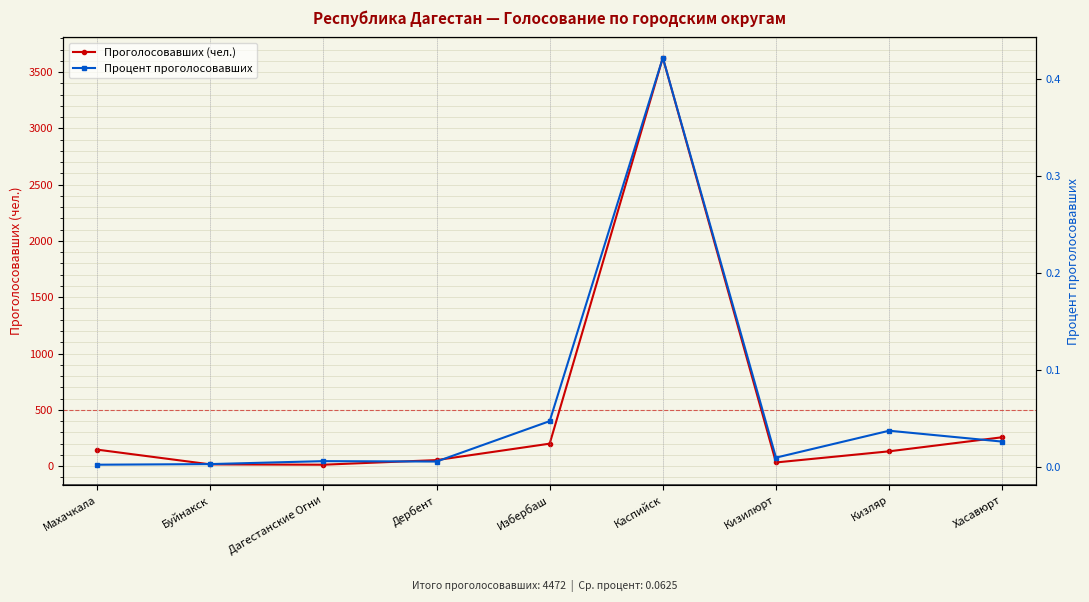

At Каспийск, list the series in order from smallest to largest.

Процент проголосовавших, Проголосовавших (чел.)